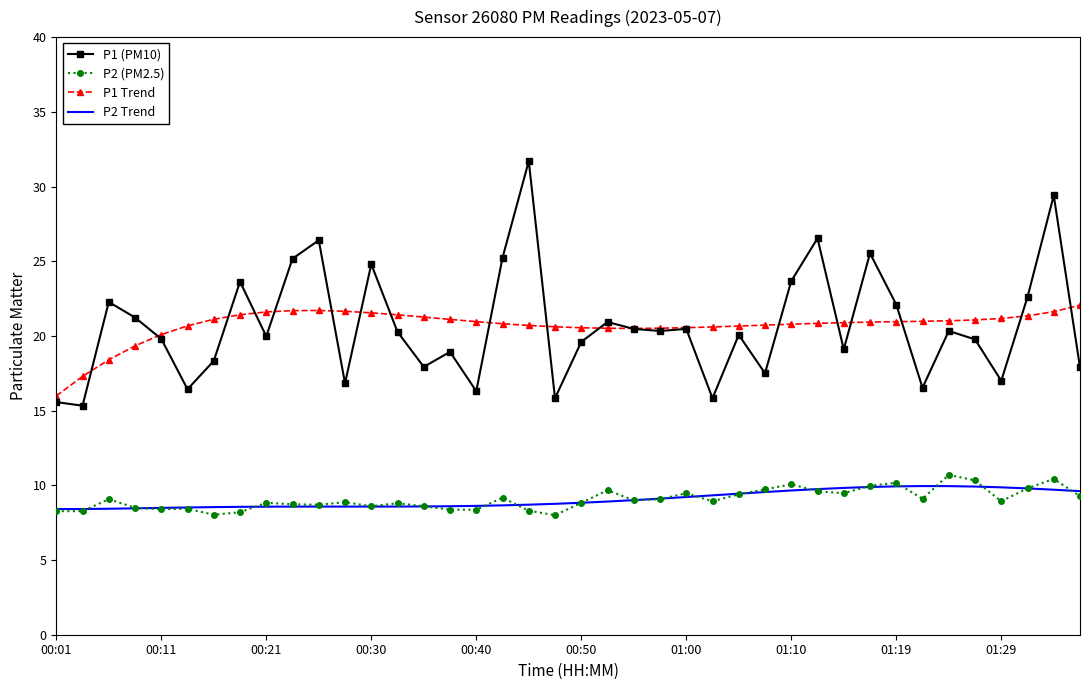

True or false: P2 (PM2.5) and P1 (PM10) intersect in this chart.

False